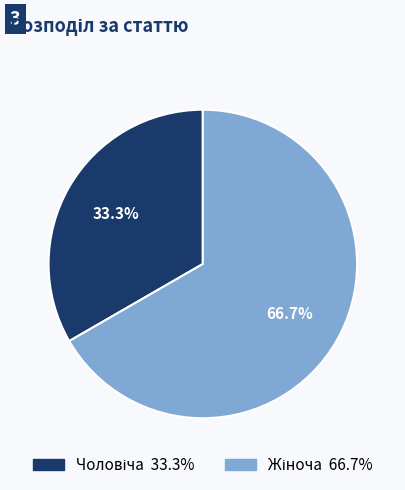

Is there a majority slice in this chart?

Yes